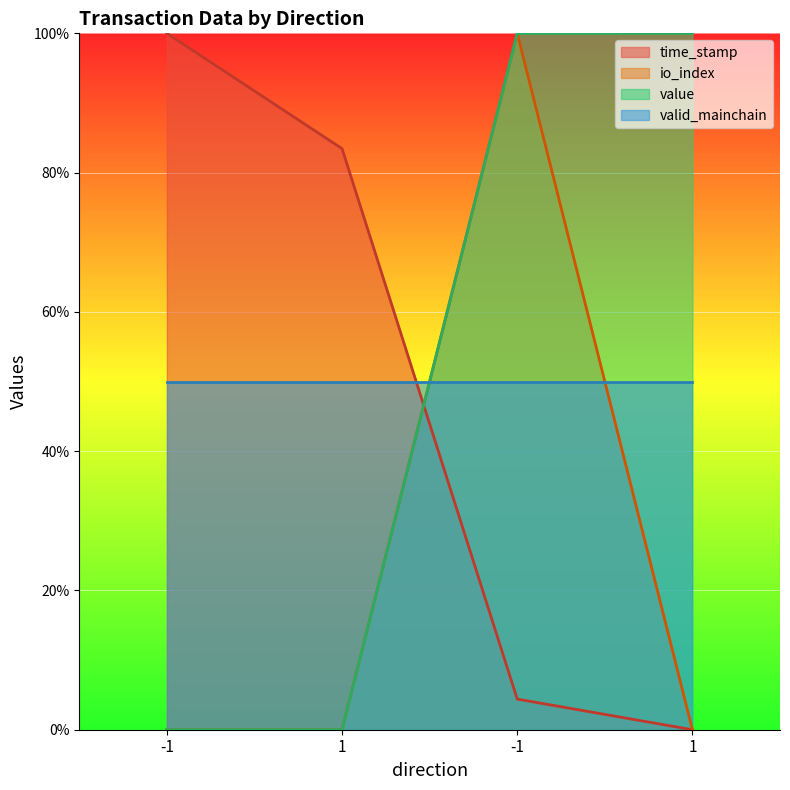

At which category does the chart reach its minimum across all series?

1